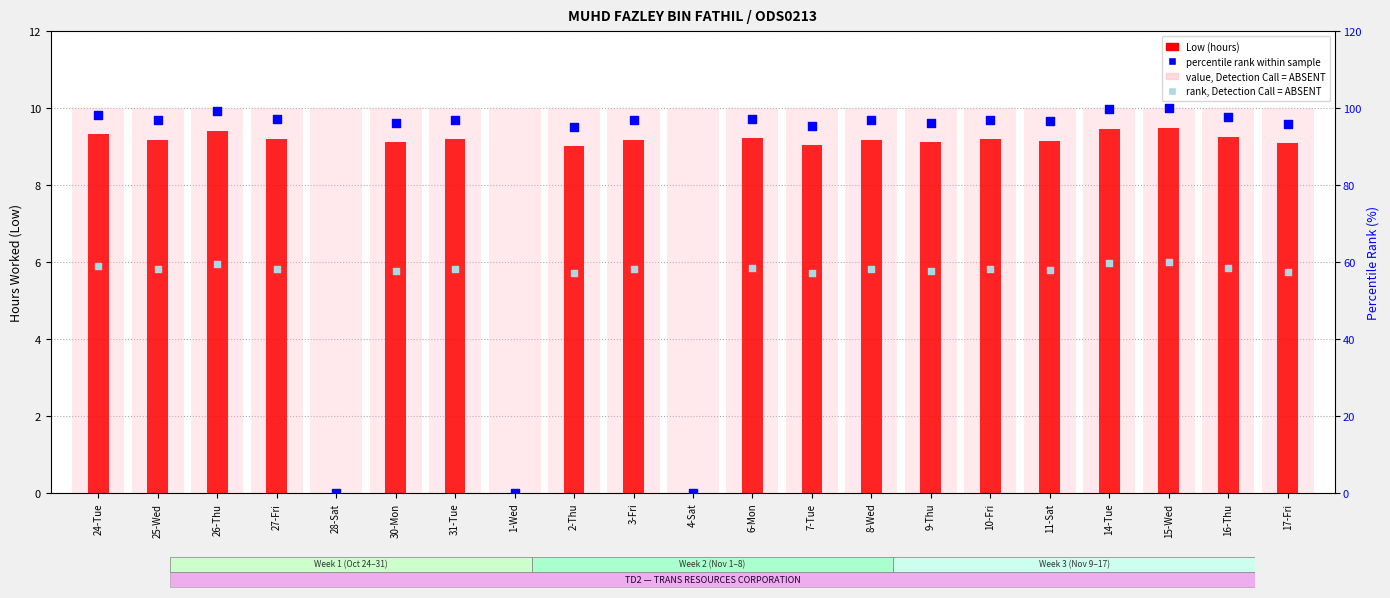

Which series has the largest total across all categories?

percentile rank within sample